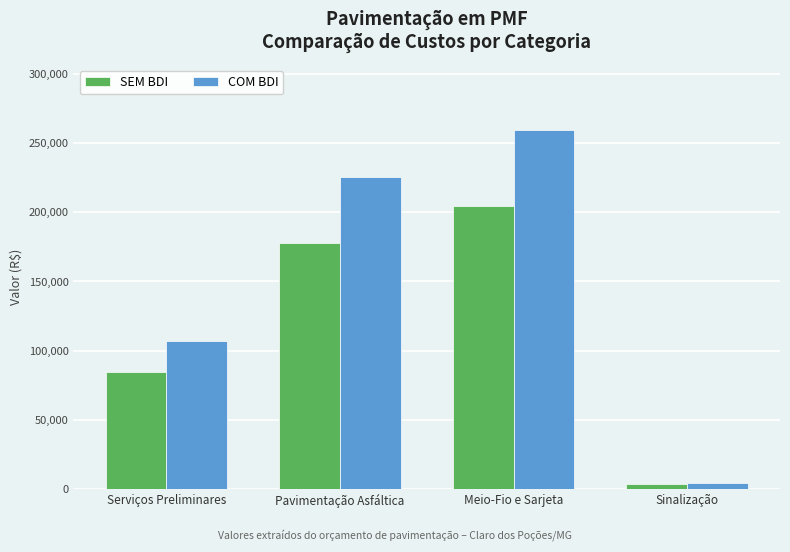

Reading right to left, list all the values displayed in this chart.

SEM BDI: 3656.7	204437.8	177576.5	84380.6
COM BDI: 4645.2	259717.6	225607.2	107205.8